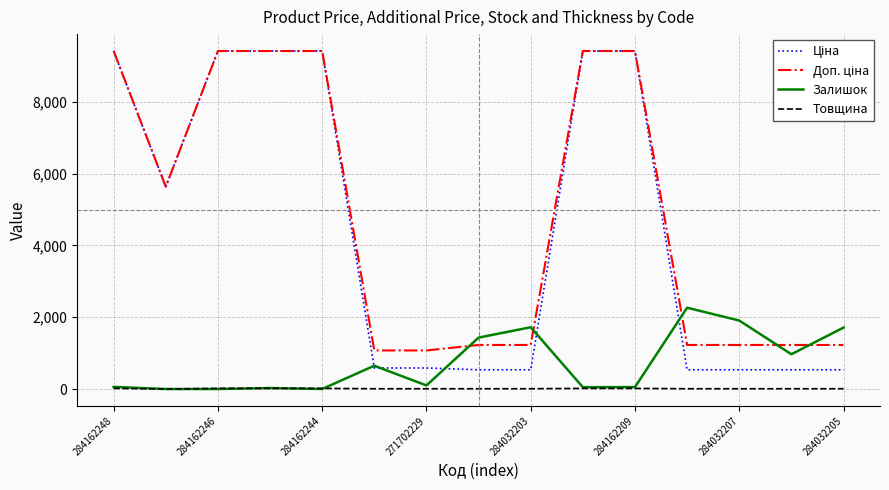

At how many categories does at least one series exceed 2606?

7